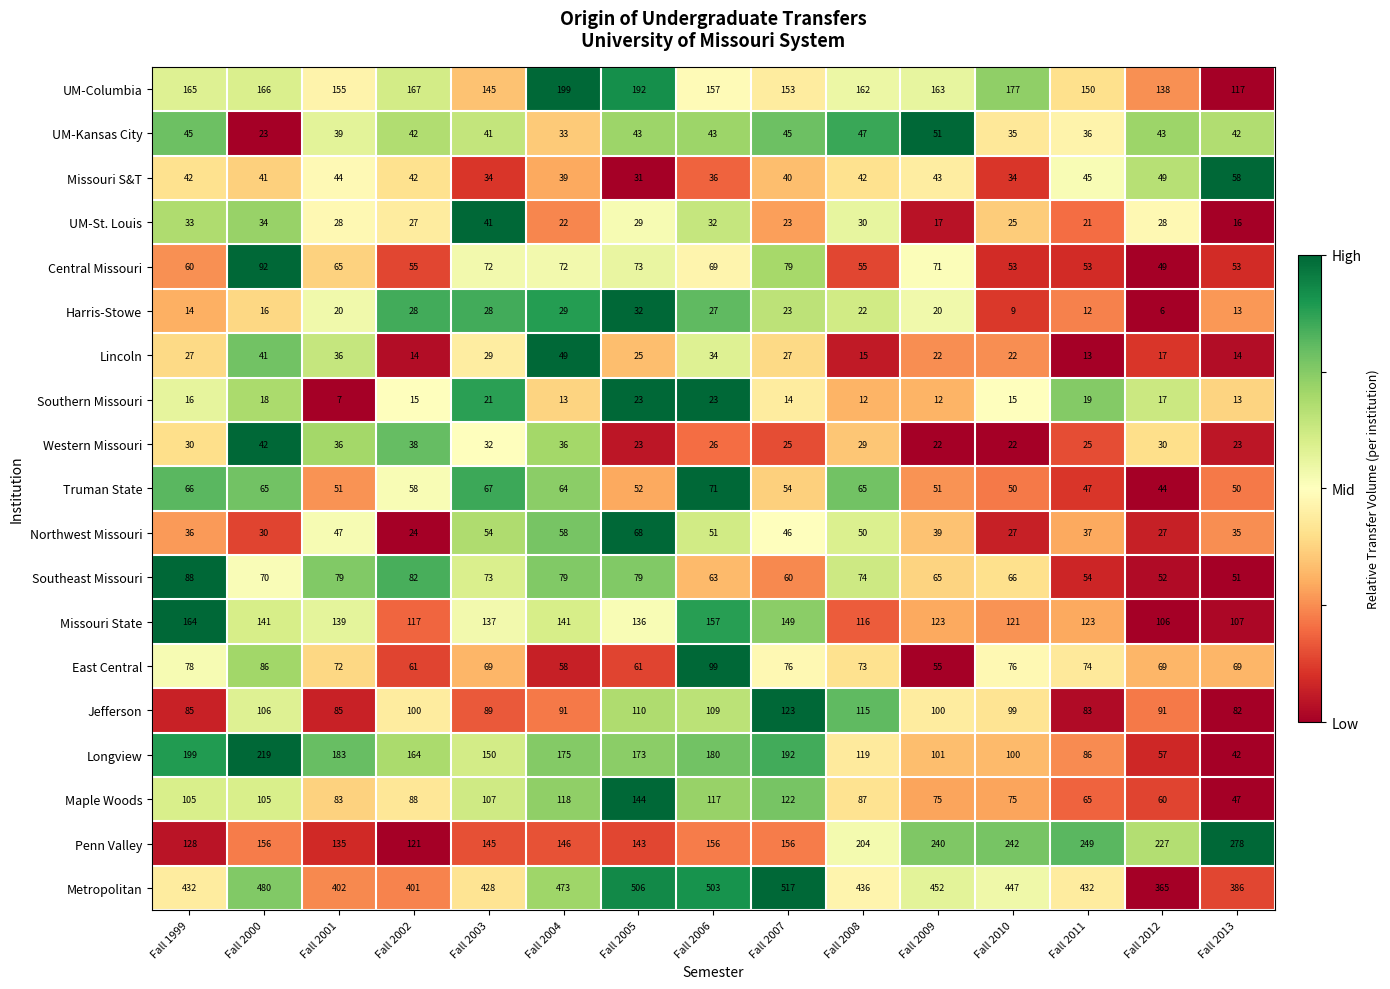

True or false: Harris-Stowe has a value of 13 at Fall 2013.

True